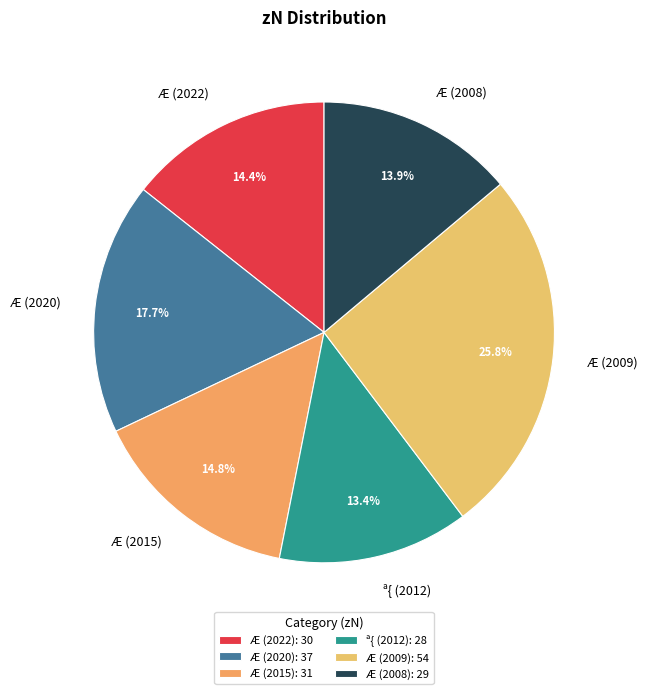

How many segments does this pie chart have?

6